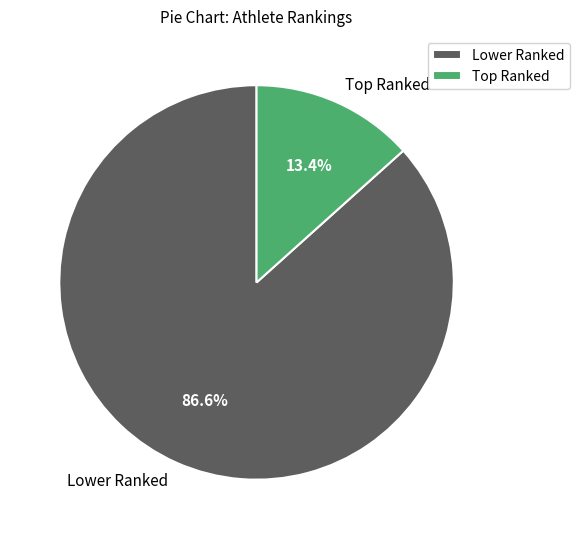

To the nearest percent, what is the average slice percentage?

50%